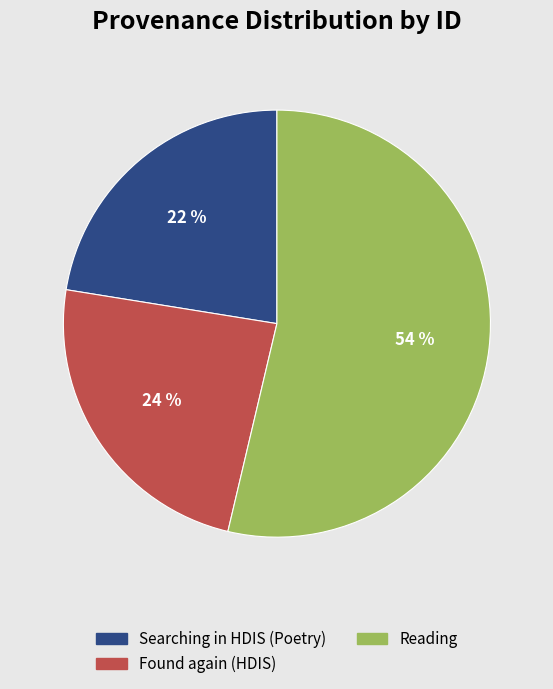

To the nearest percent, what is the average slice percentage?

33%